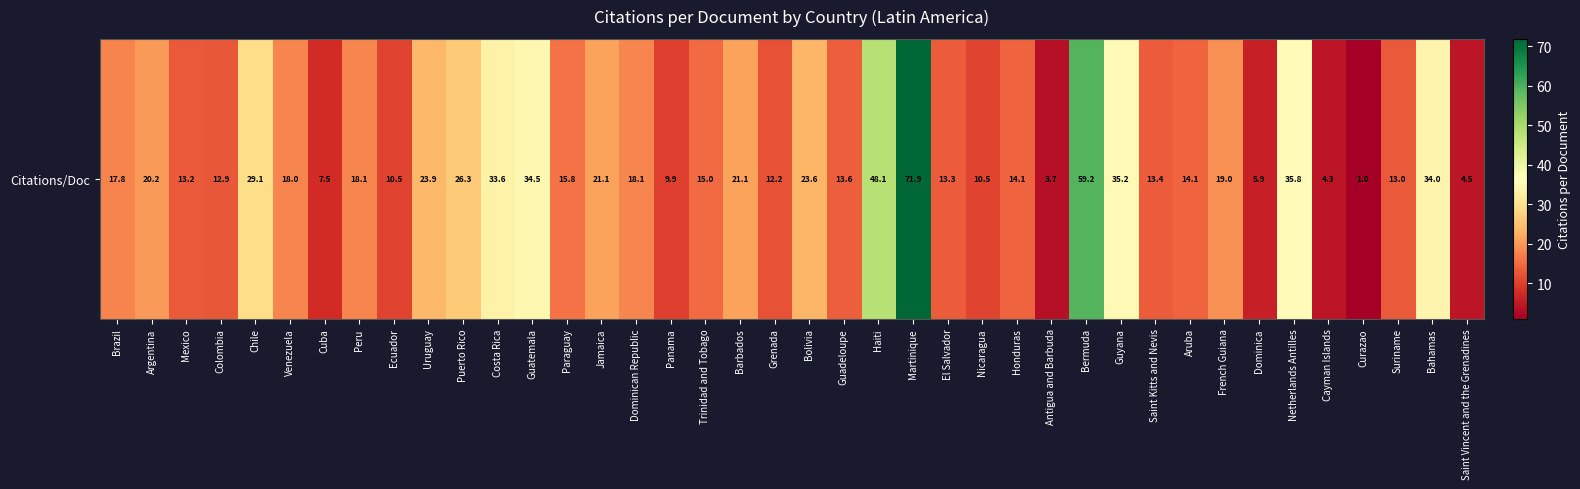

What is the smallest value displayed?

1.0